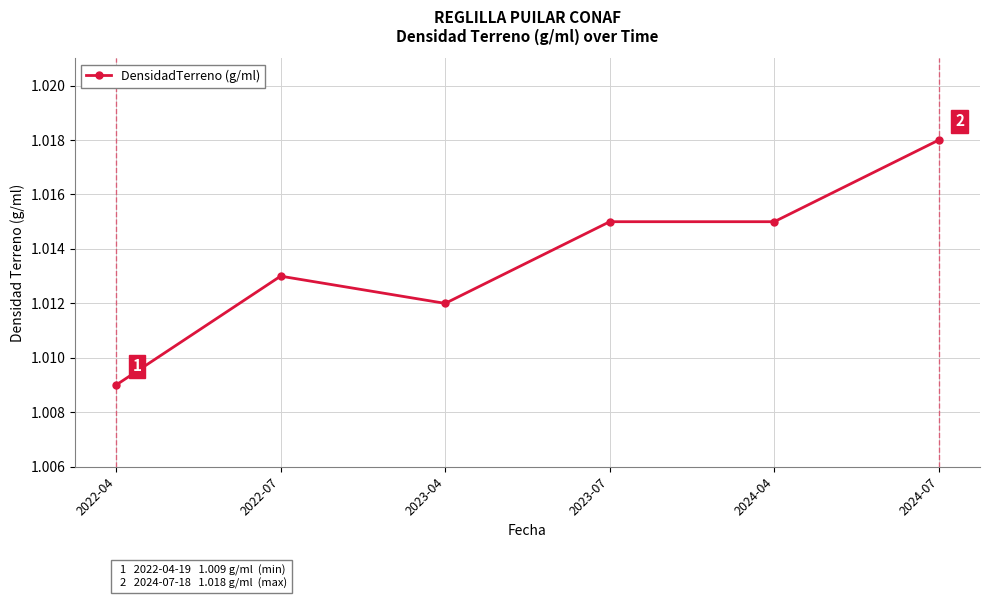

The chart shows a value of 1.3 at 2022-04. True or false?

False